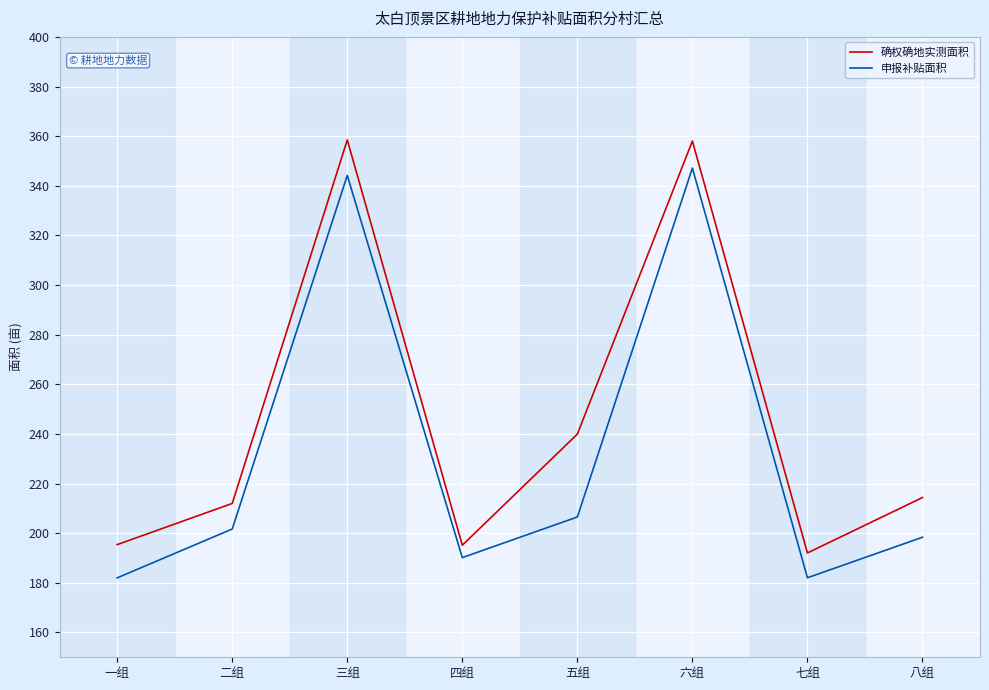

What is the average value of the 确权确地实测面积 series?

245.7